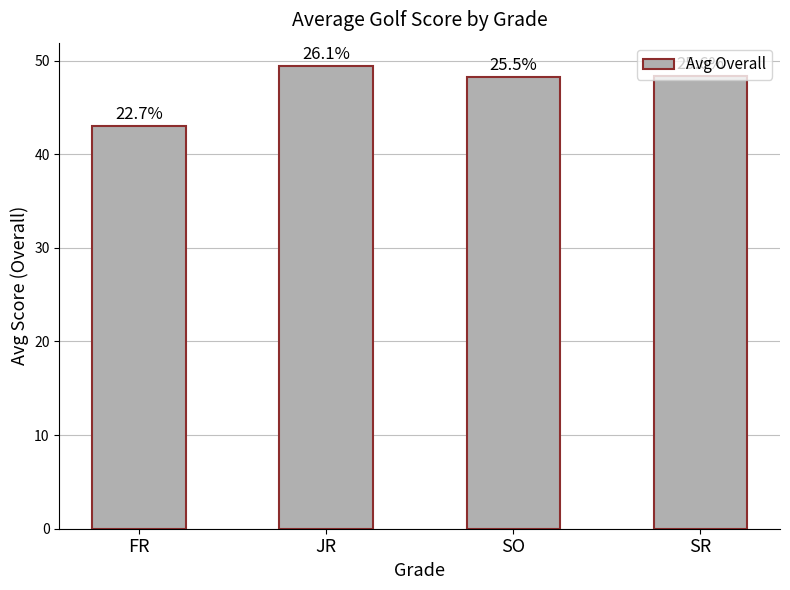

Which has a higher value, FR or SO?

SO